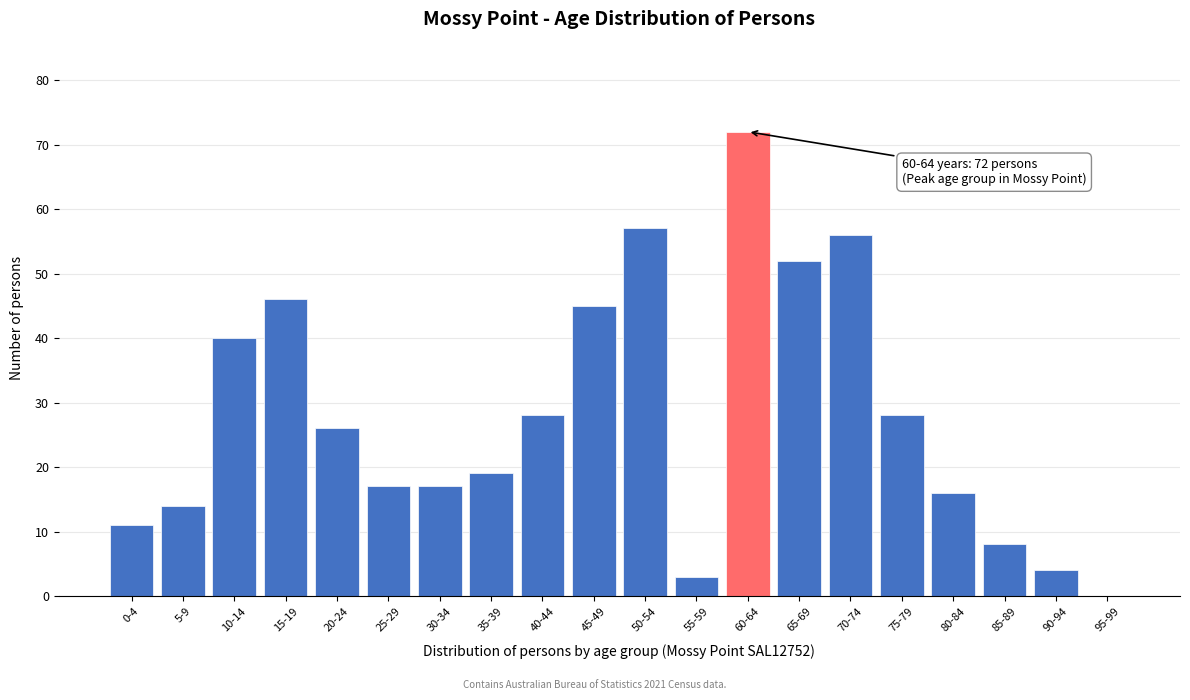

Reading left to right, list all the values displayed in this chart.

0-4=11	5-9=14	10-14=40	15-19=46	20-24=26	25-29=17	30-34=17	35-39=19	40-44=28	45-49=45	50-54=57	55-59=3	60-64=72	65-69=52	70-74=56	75-79=28	80-84=16	85-89=8	90-94=4	95-99=0